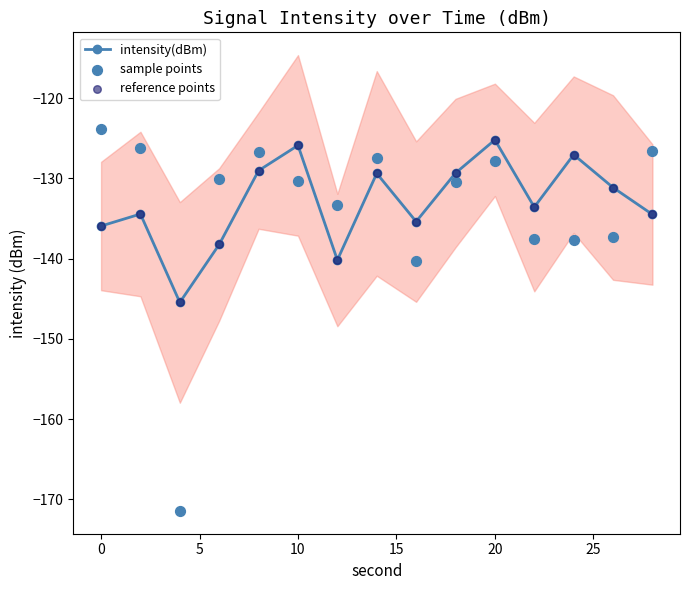

Which series has the largest Y range (max minus min)?

sample points